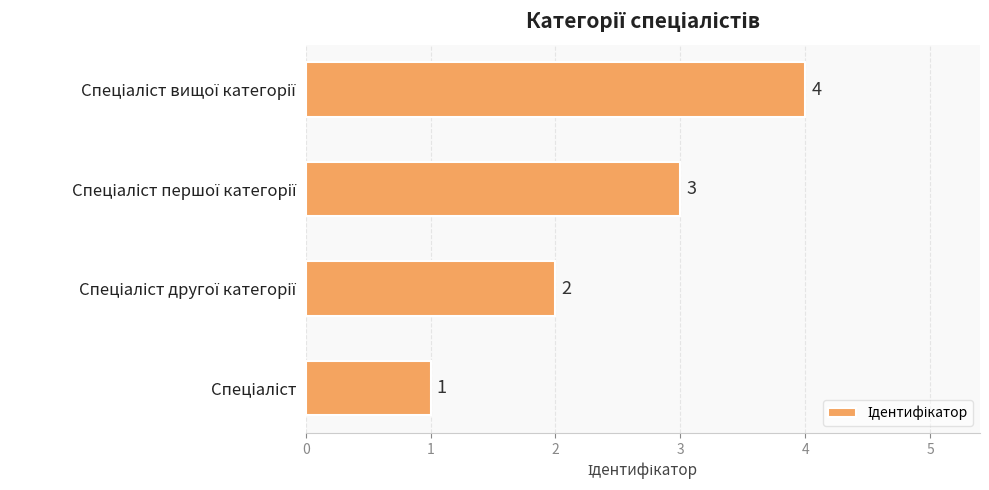

What is the sum of all values?

10